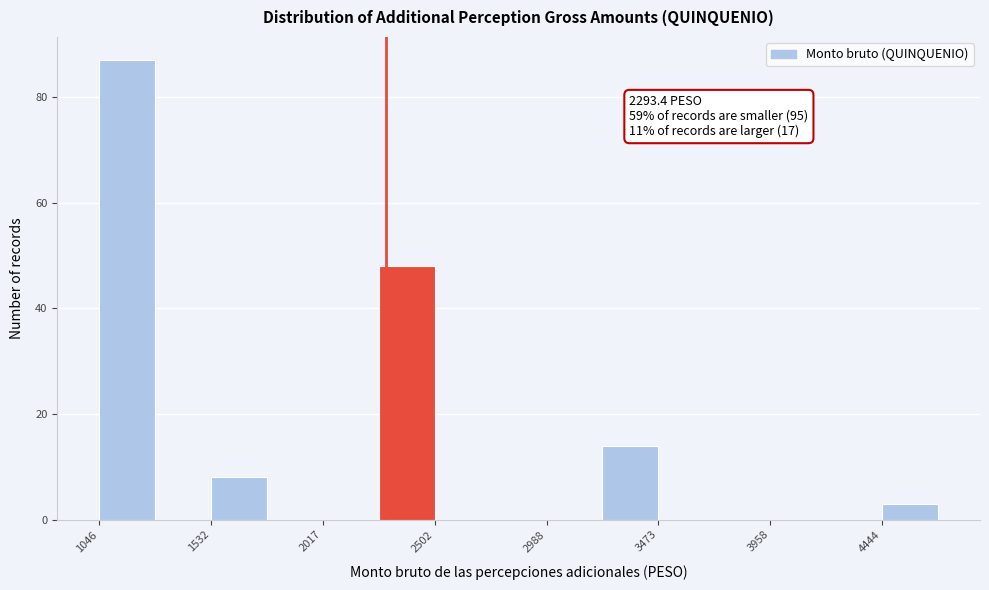

Which range on the x-axis has the tallest bar?

1050 to 1300